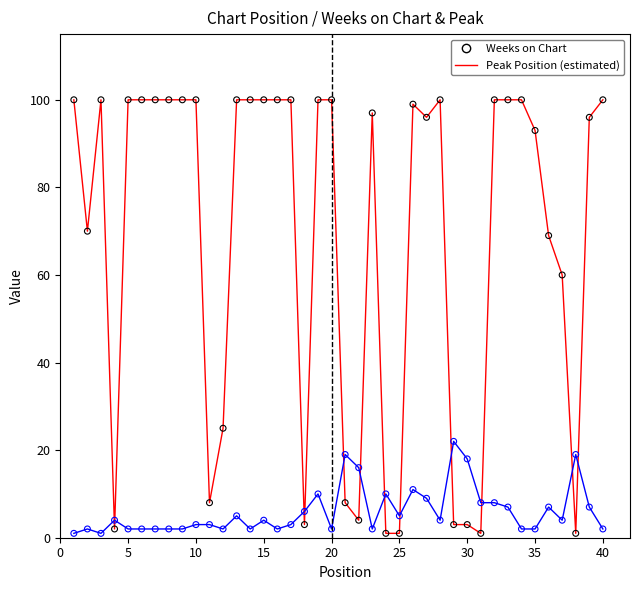

What is the maximum value shown in the chart?

100